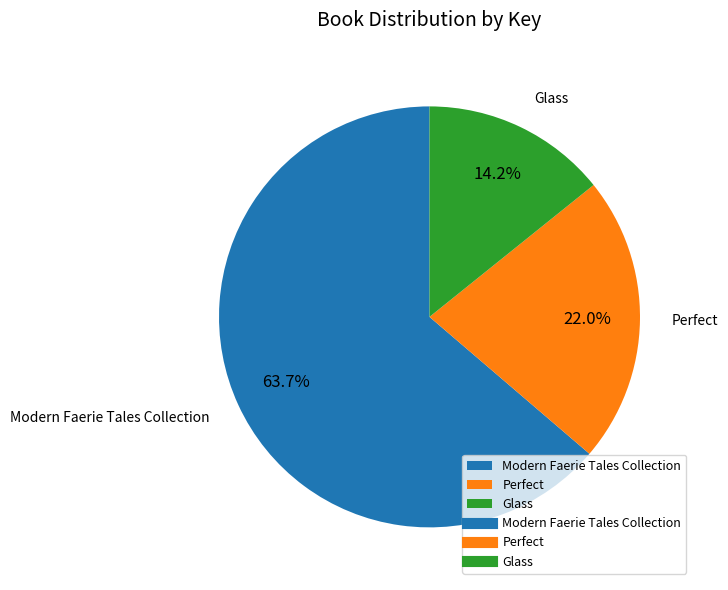

The Glass slice represents 14% of the pie. True or false?

True